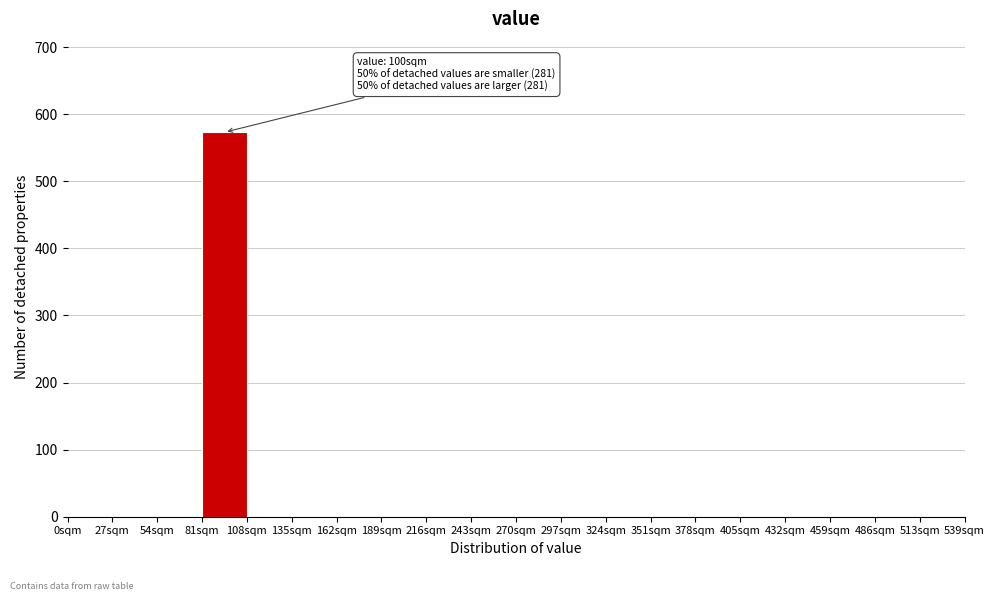

Which range on the x-axis has the tallest bar?

81 to 108